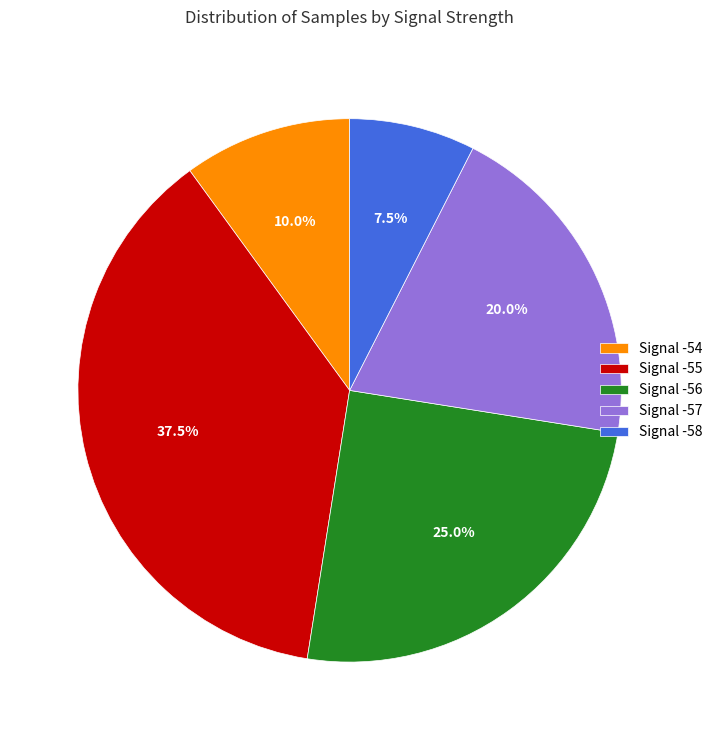

Does Signal -58 account for over 50% of the chart?

No